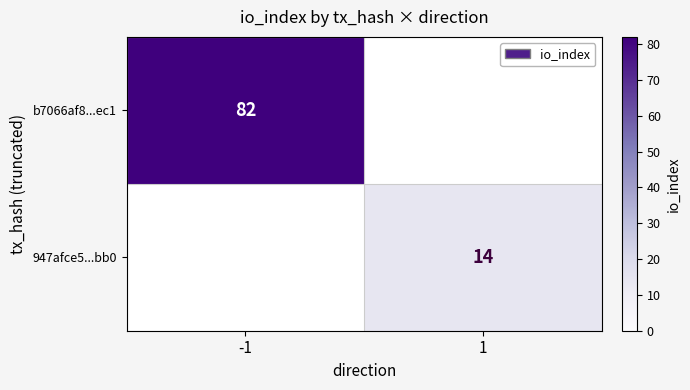

How many data points does each series have?

2